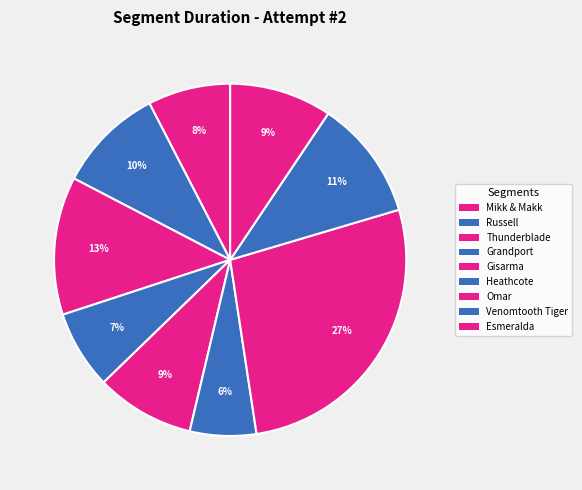

Count the number of slices in the pie.

9